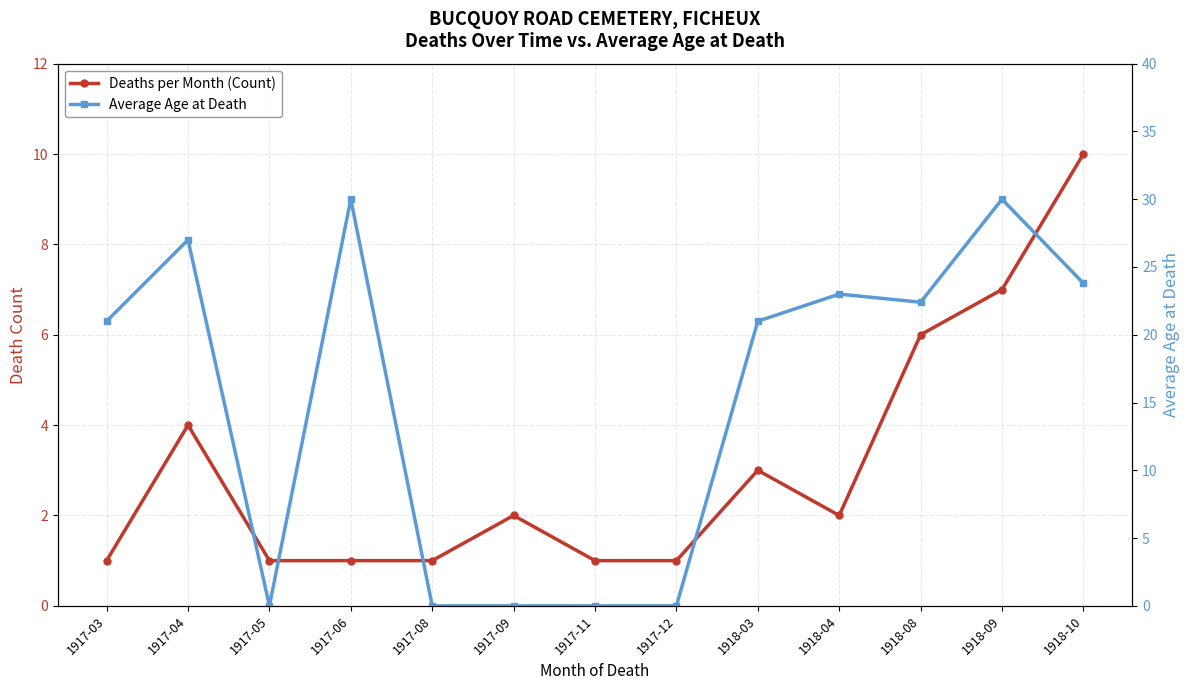

Which category has the lowest value in the Deaths per Month (Count) series?

1917-03